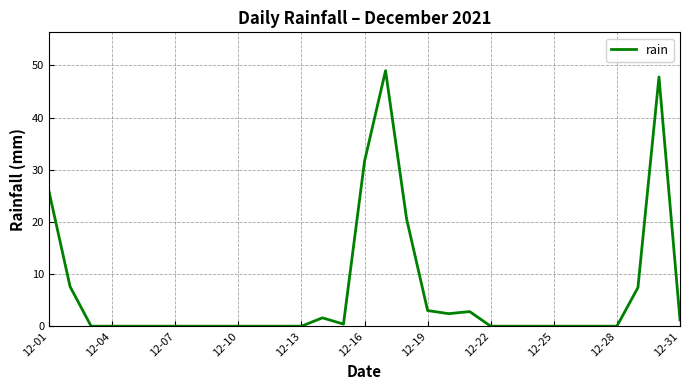

What is the difference between the maximum and minimum values?

49.0